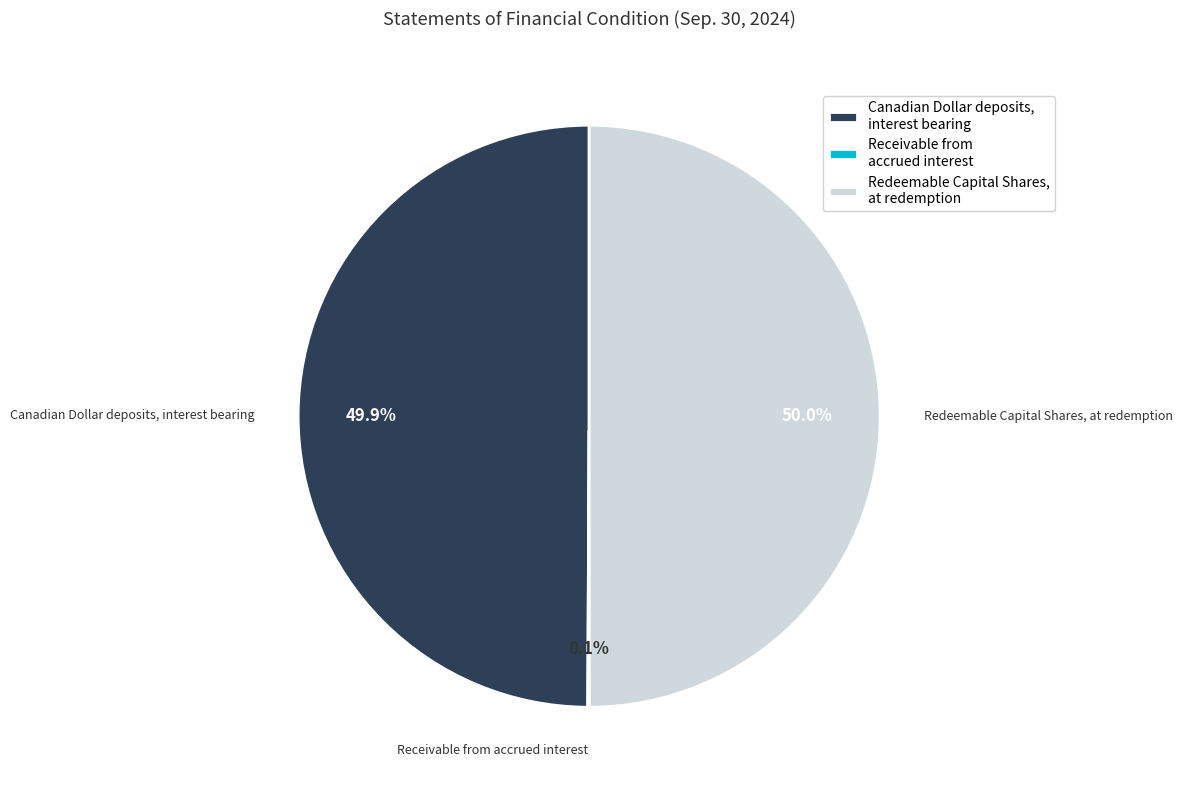

What portion of the pie excludes Redeemable Capital Shares, at redemption?

50.0%